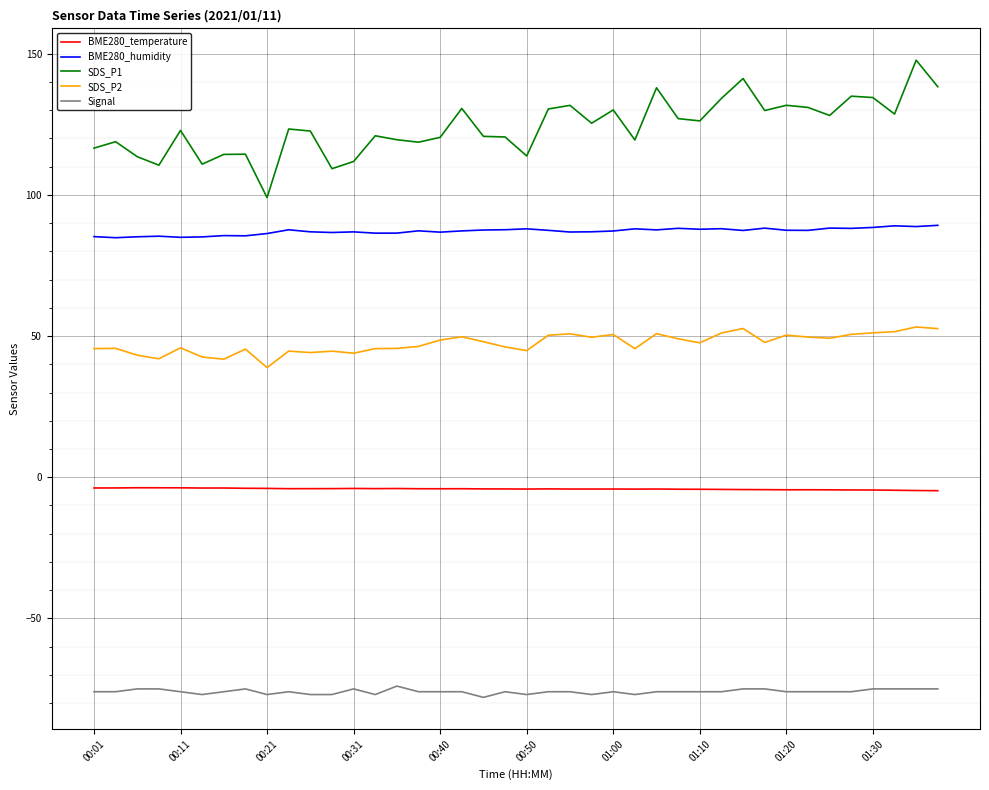

Which series has the largest total across all categories?

SDS_P1